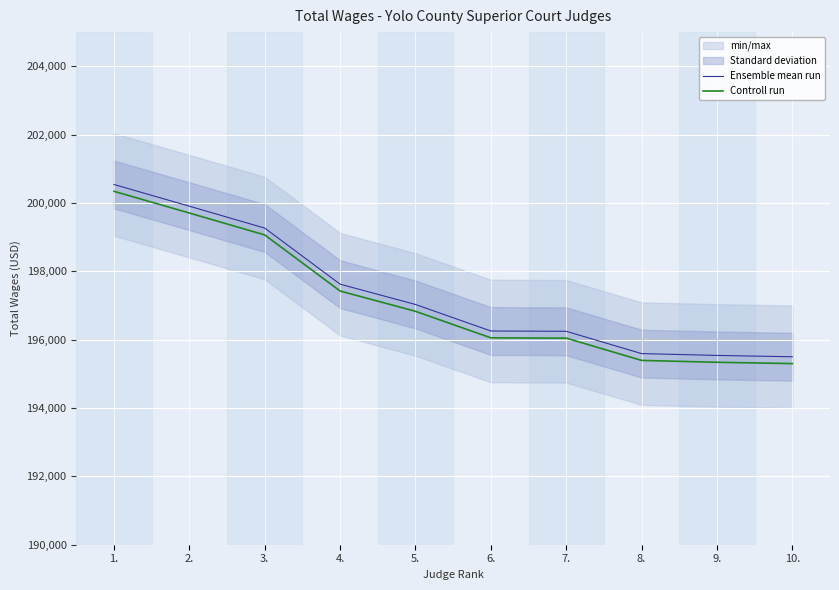

What is the maximum value shown in the chart?

200541